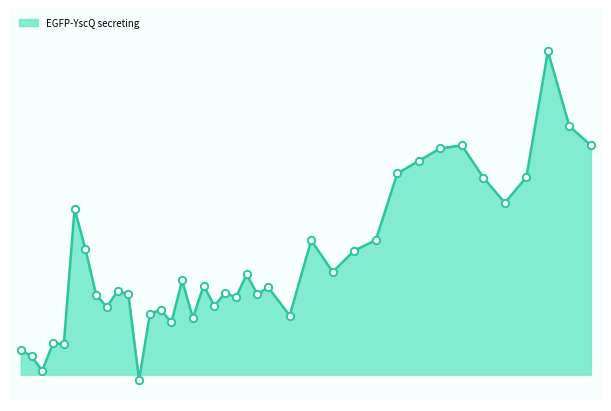

Does the chart have visible grid lines?

No